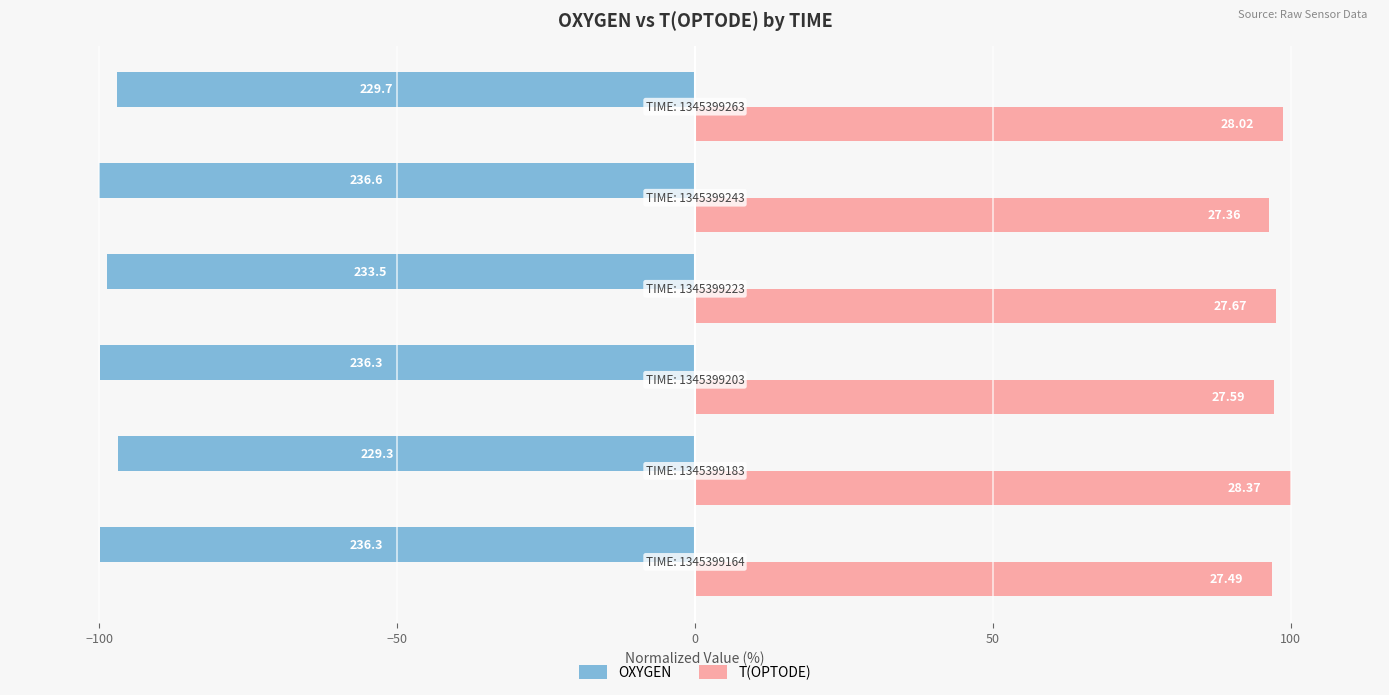

What are all the series names shown in the legend?

OXYGEN, T(OPTODE)